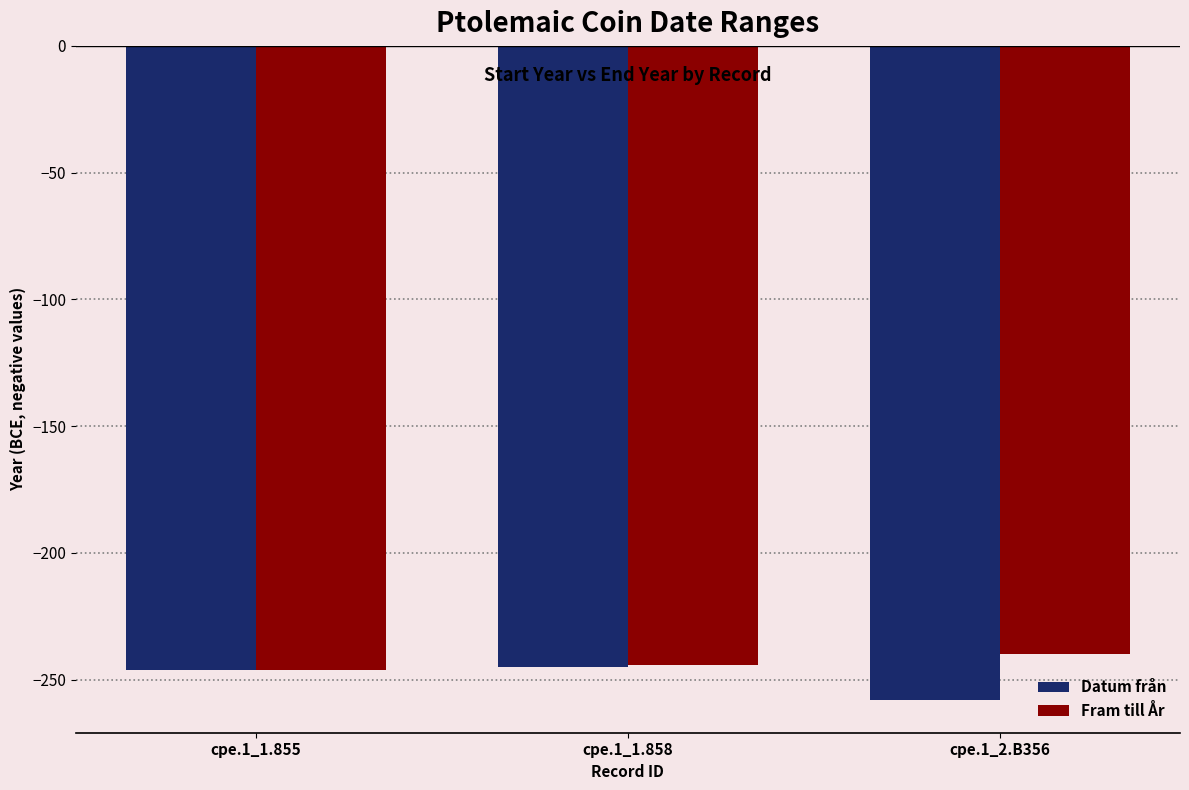

How many groups of bars are there?

3